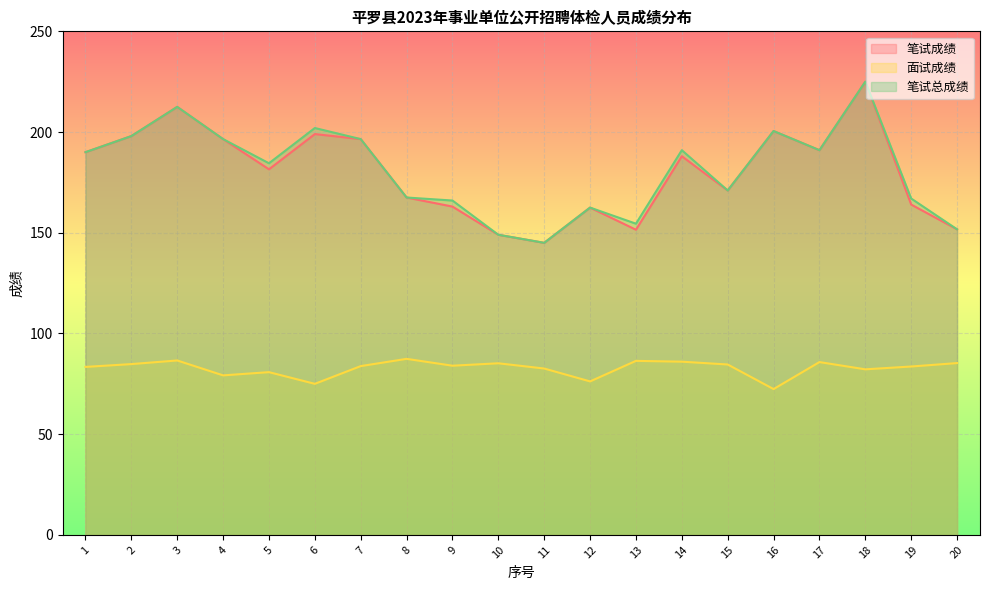

What is the value of the 笔试成绩 point at the 11th from the left?

145.0